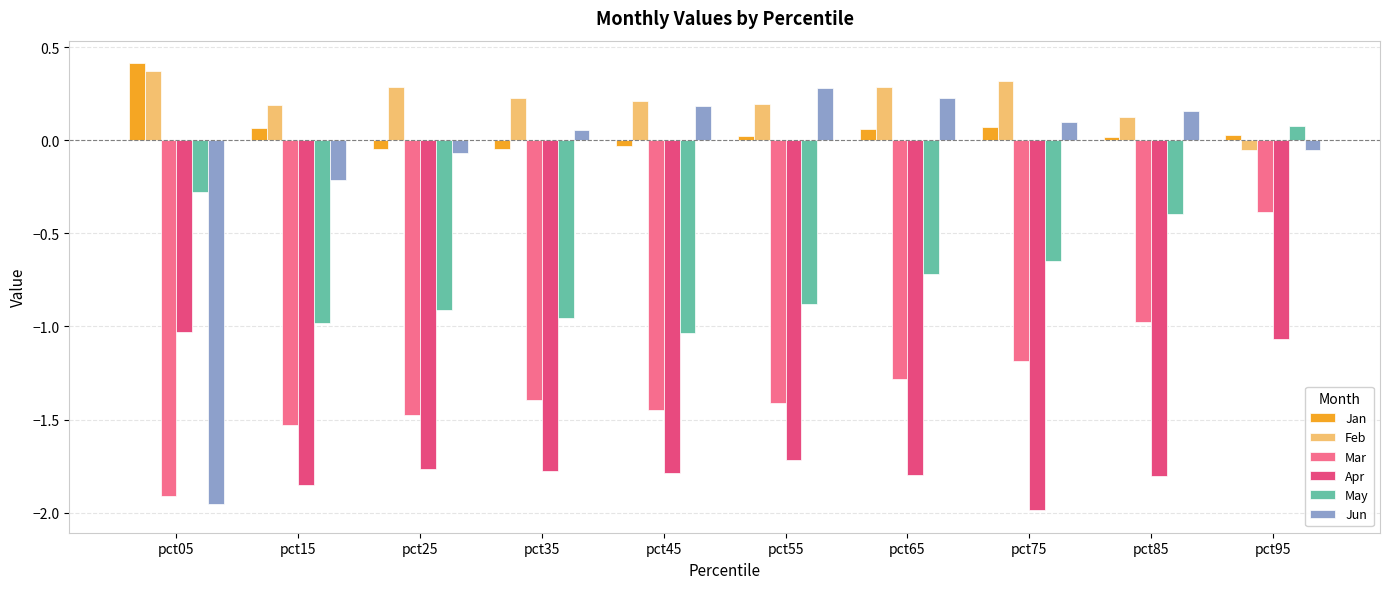

How many values in the Feb series are below 0?

1